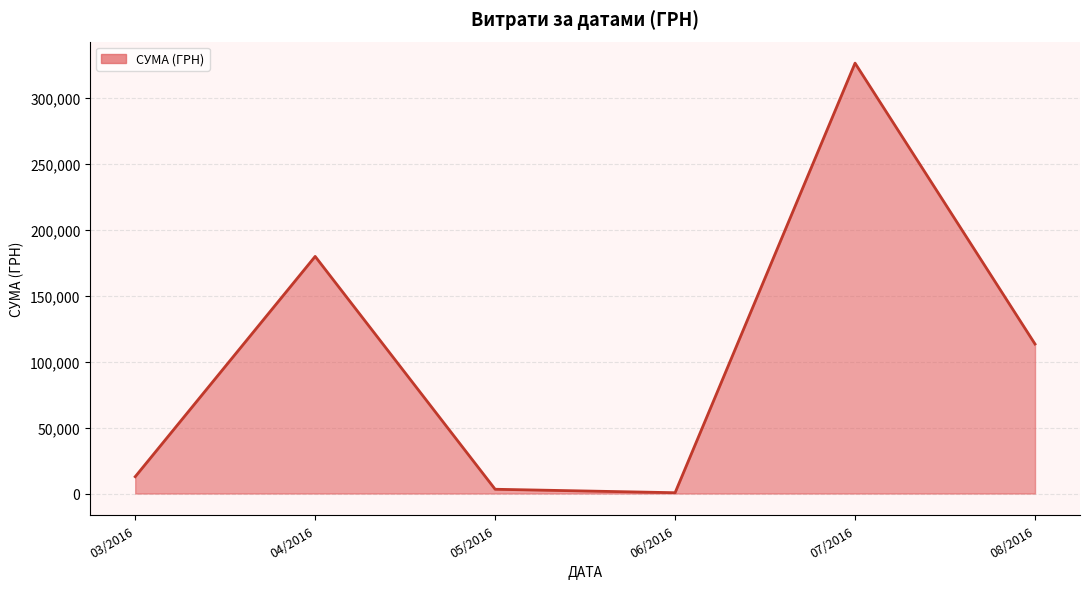

Which has a higher value, 08/2016 or 07/2016?

07/2016